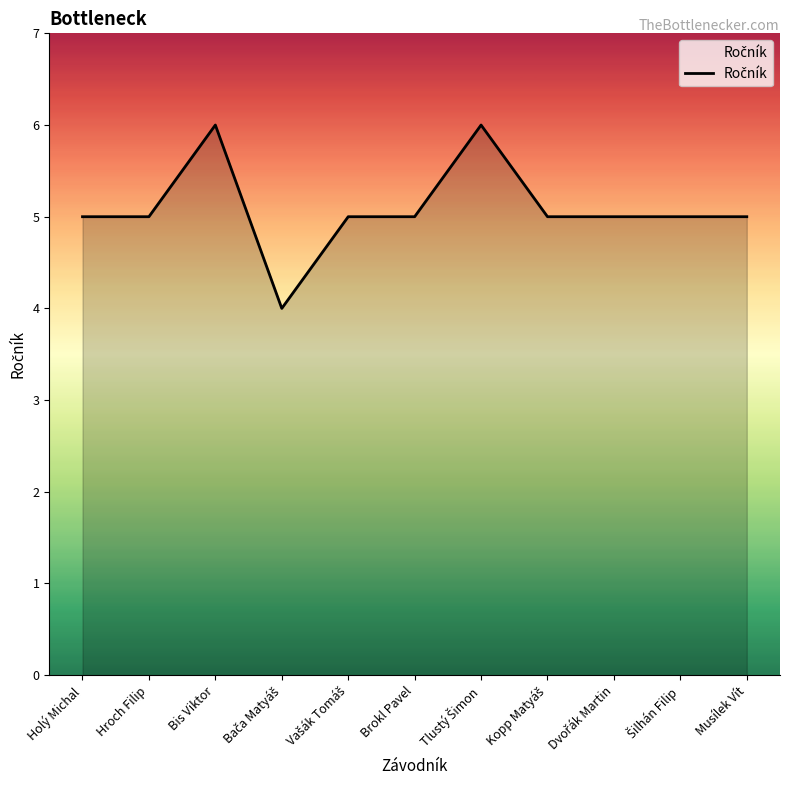

Does the chart display data point markers on the line(s)?

No